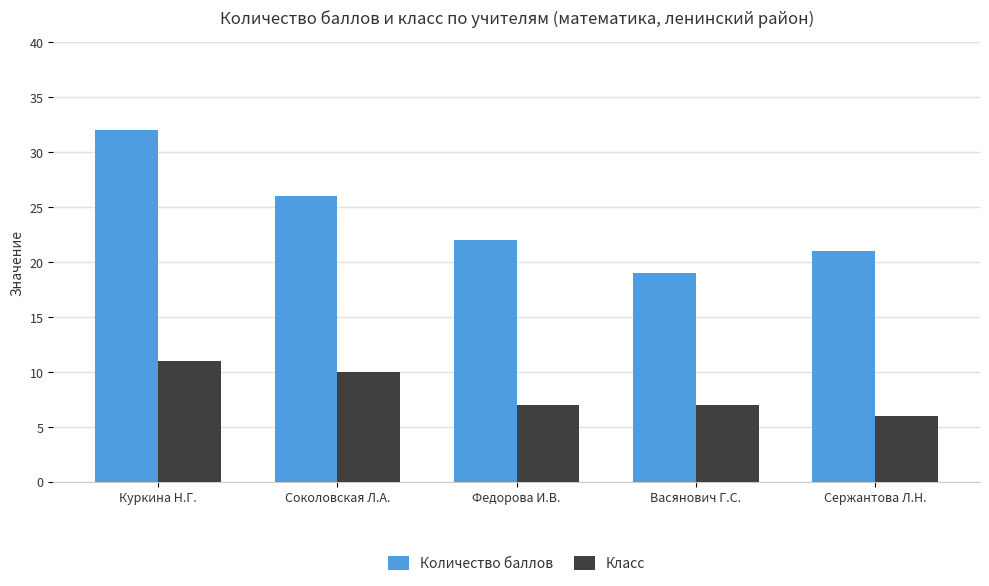

What is the spread (max minus min) of values at Соколовская Л.А.?

16